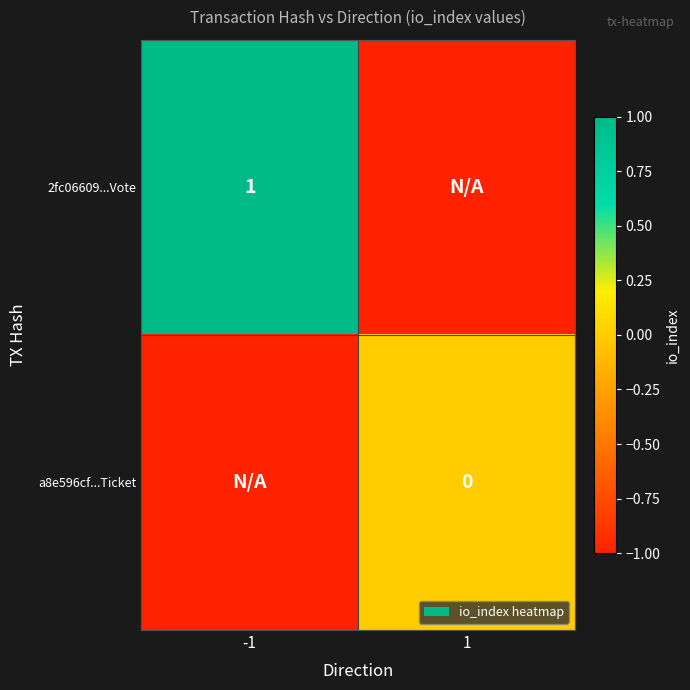

What is the total value across all series at 1?

-1